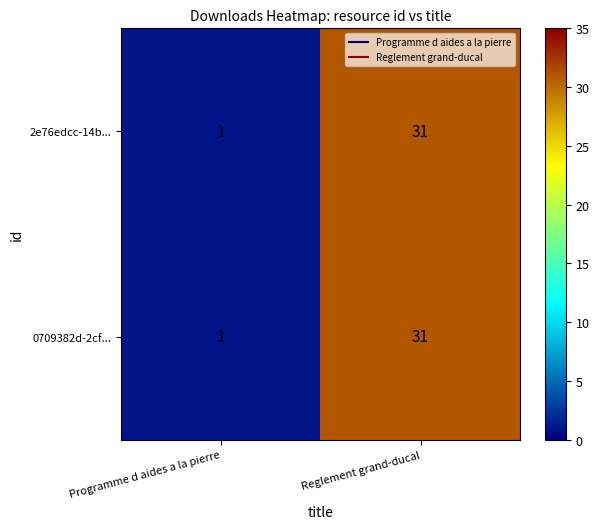

List the labels in order of 0709382d-2cf... value, largest first.

Reglement grand-ducal, Programme d aides a la pierre